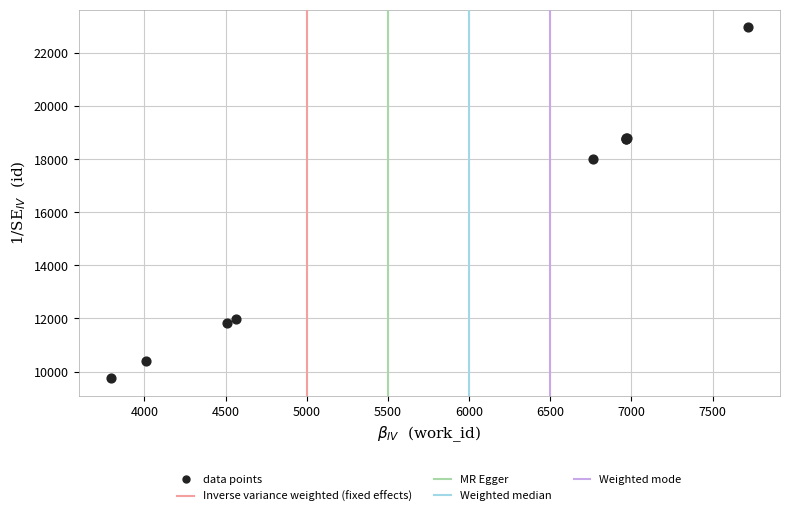

What Y value in the scatter plot is closest to 16366?

18002